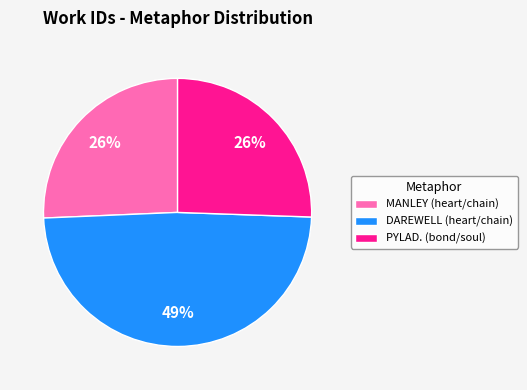

Does PYLAD. (bond/soul) represent more than half of the total?

No